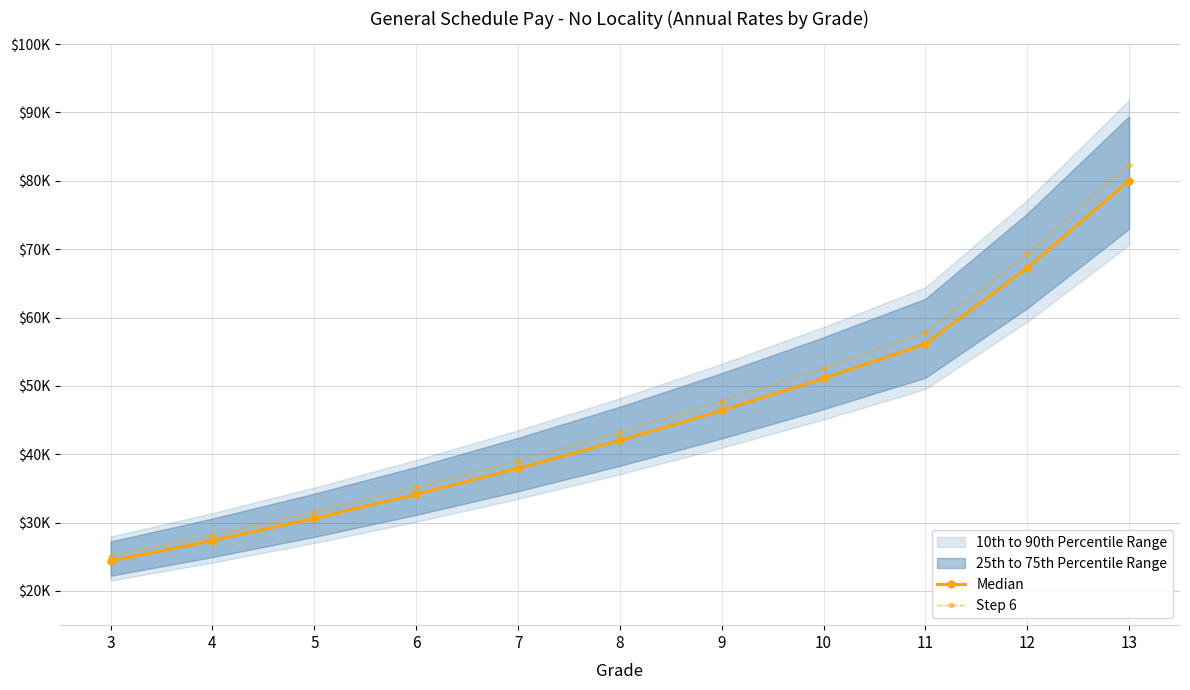

How many lines are shown in the chart?

2